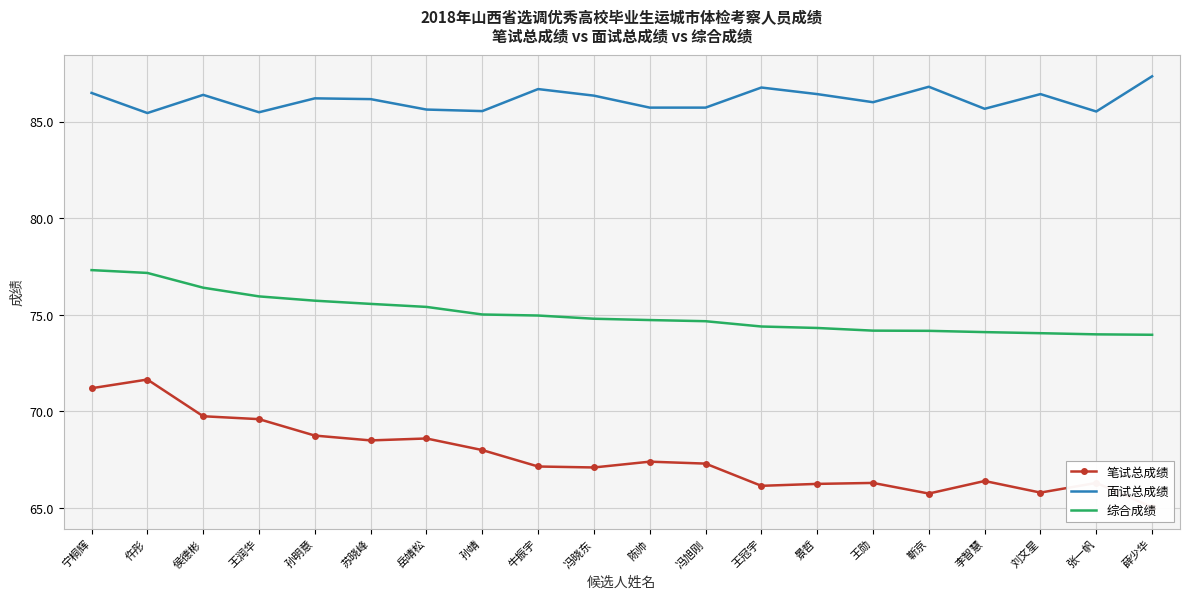

What is the minimum value shown in the chart?

65.0